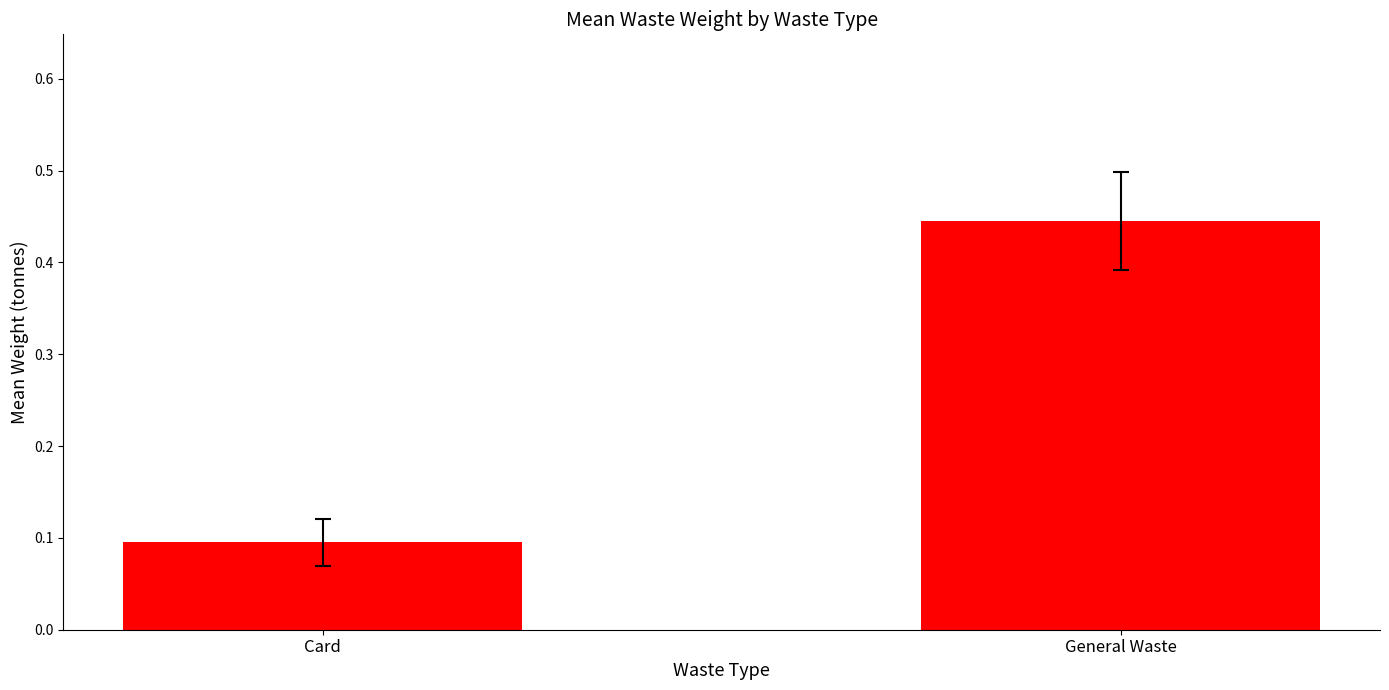

At which label is the value closest to 0?

Card